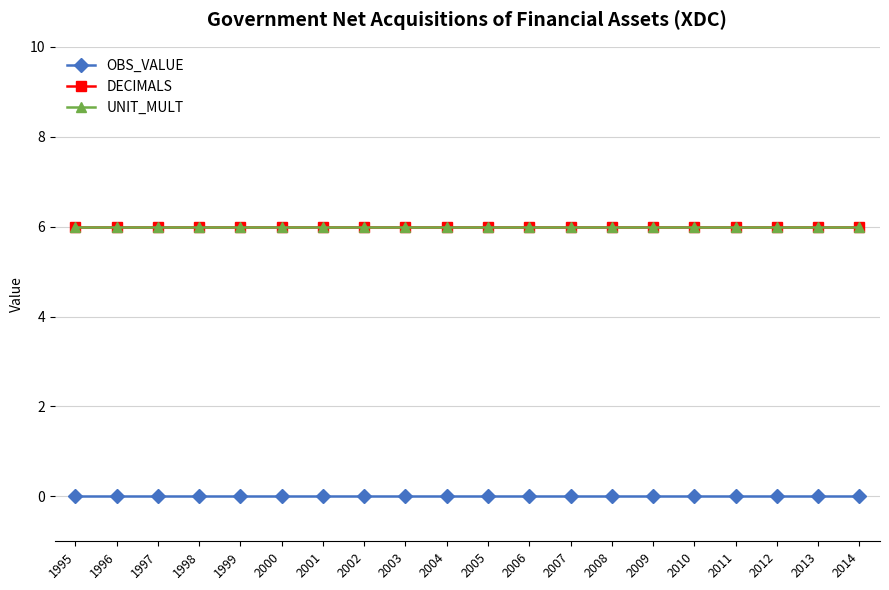

True or false: UNIT_MULT and OBS_VALUE intersect in this chart.

False